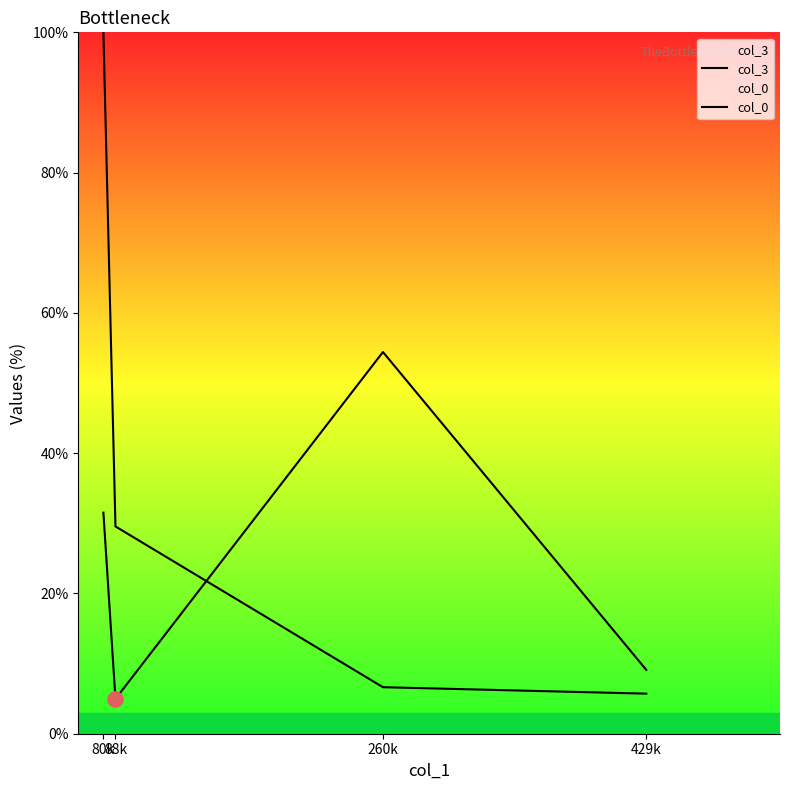

Which series has the largest total across all categories?

col_3